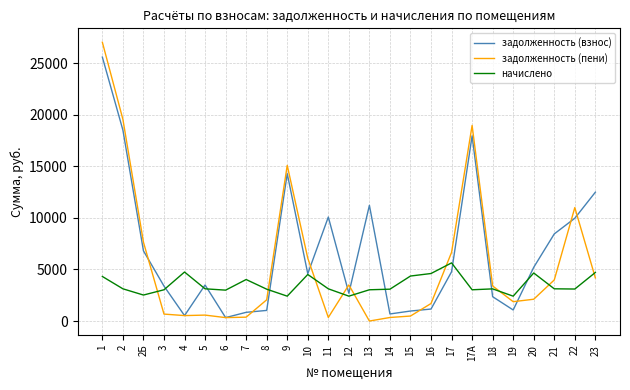

Is the value of задолженность (пени) at 13 greater than the value of начислено at 20?

No